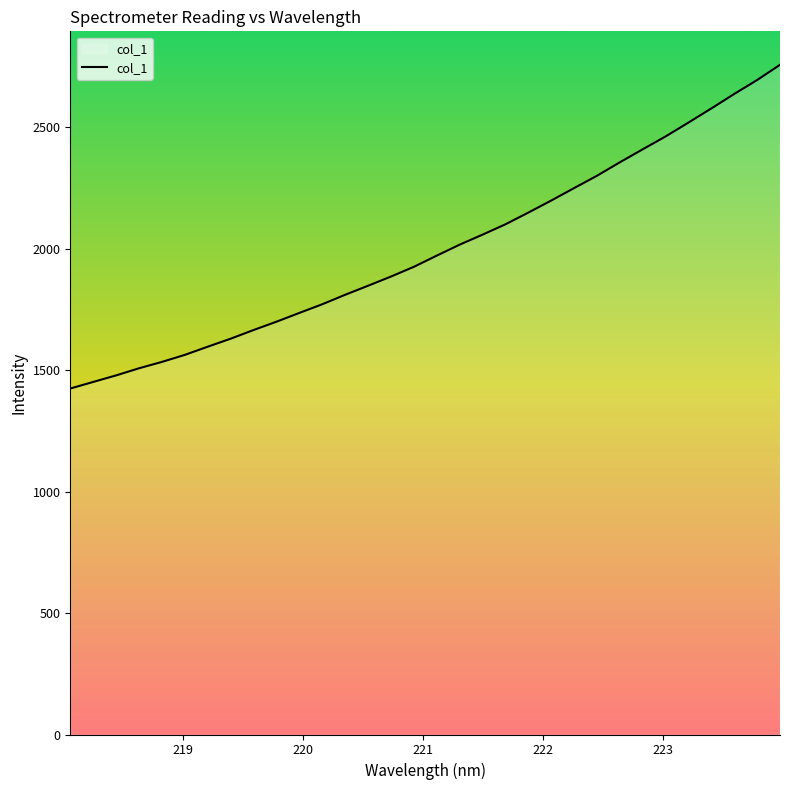

What is the difference between the maximum and minimum values?

1332.4